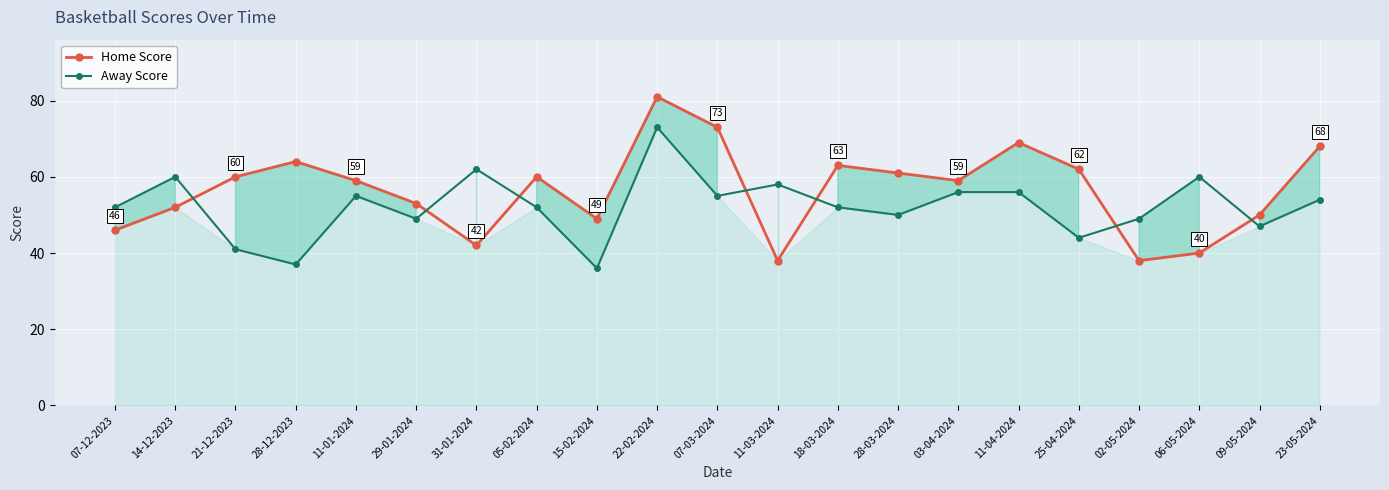

Does the chart display data point markers on the line(s)?

Yes